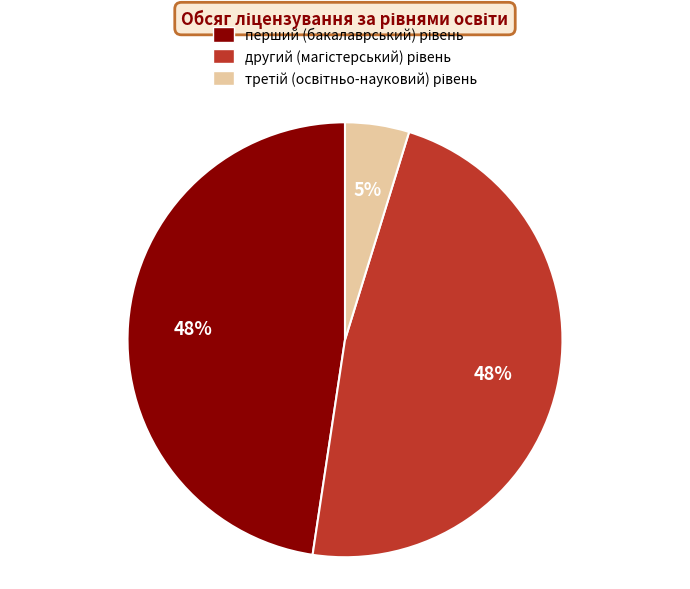

Is there a majority slice in this chart?

No